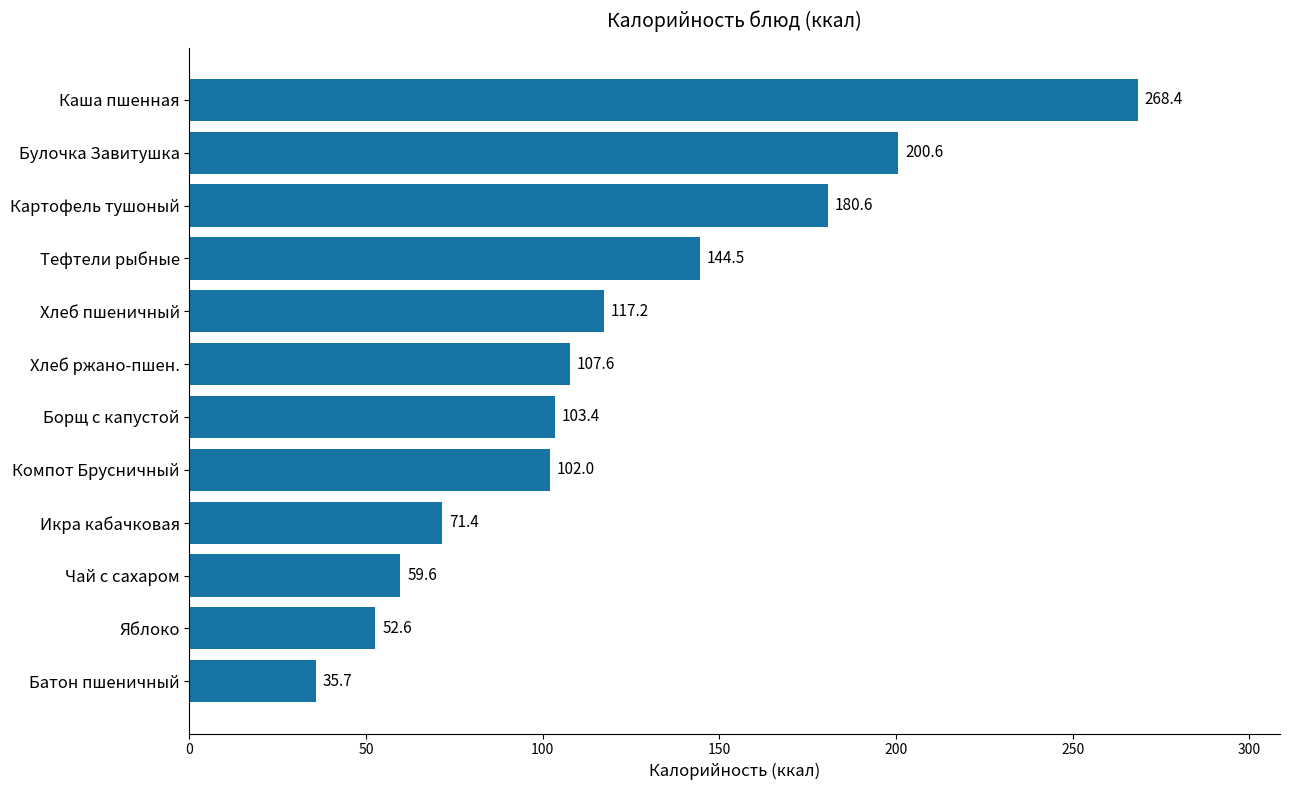

What is the difference between the maximum and minimum values?

232.7